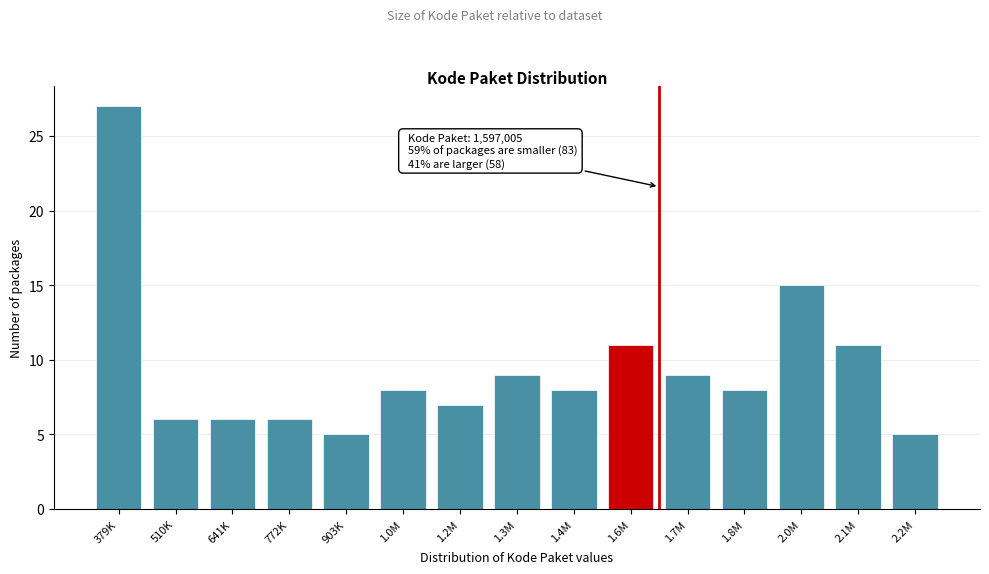

Reading left to right, what are all the values shown in this chart?

27	6	6	6	5	8	7	9	8	11	9	8	15	11	5